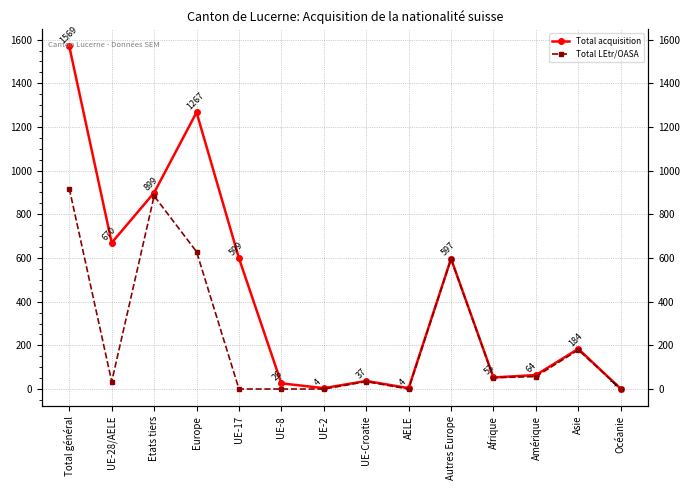

True or false: Total acquisition and Total LEtr/OASA cross at least once.

False